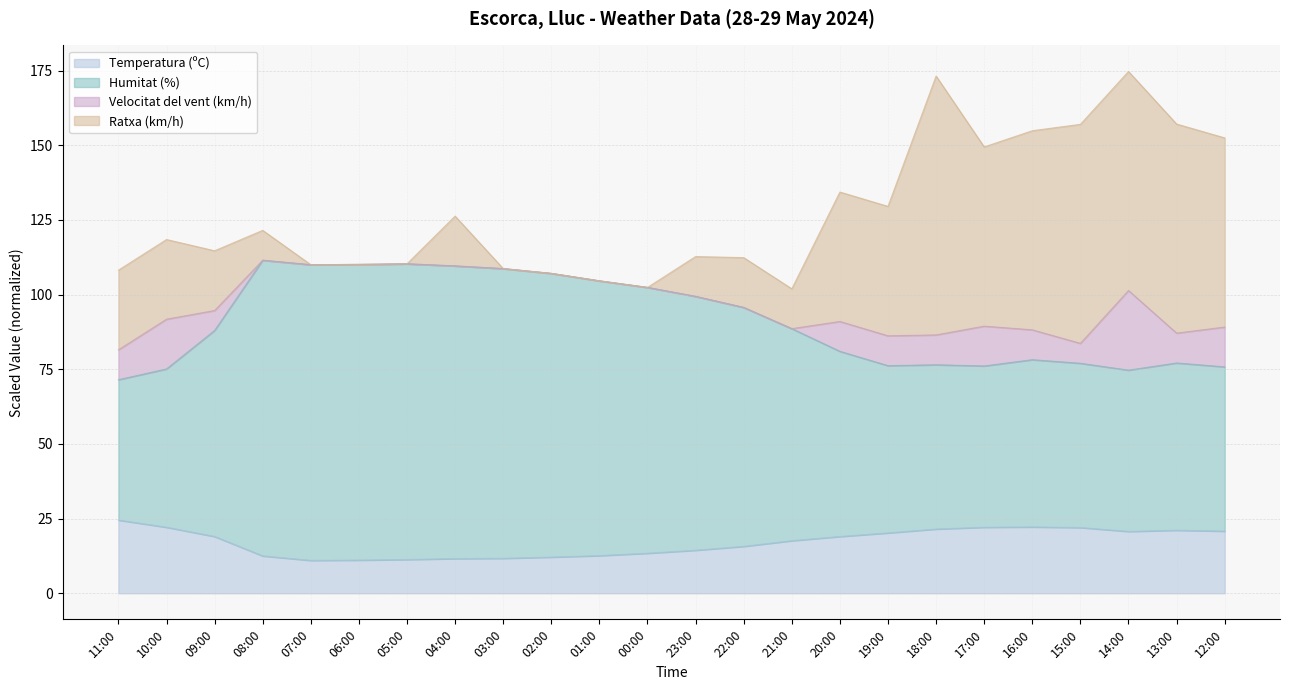

What is the highest value of the Temperatura (ºC) series?

24.5